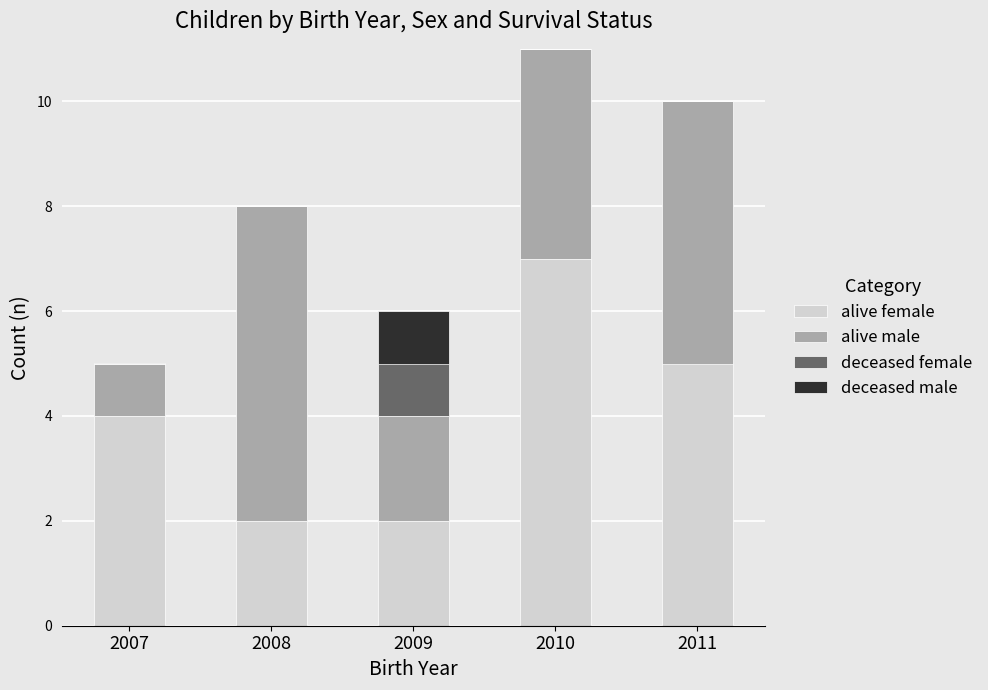

At which label does alive female reach its peak?

2010